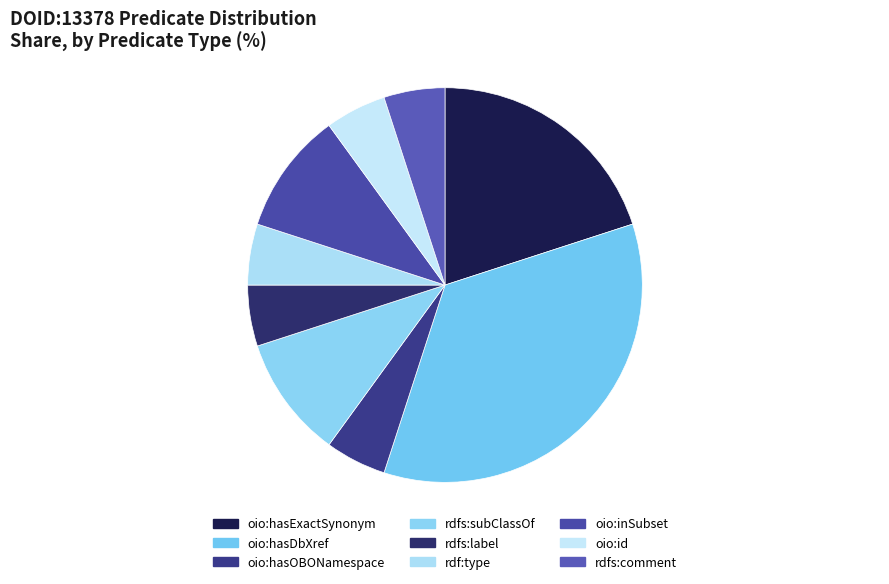

Which slice is the largest?

oio:hasDbXref